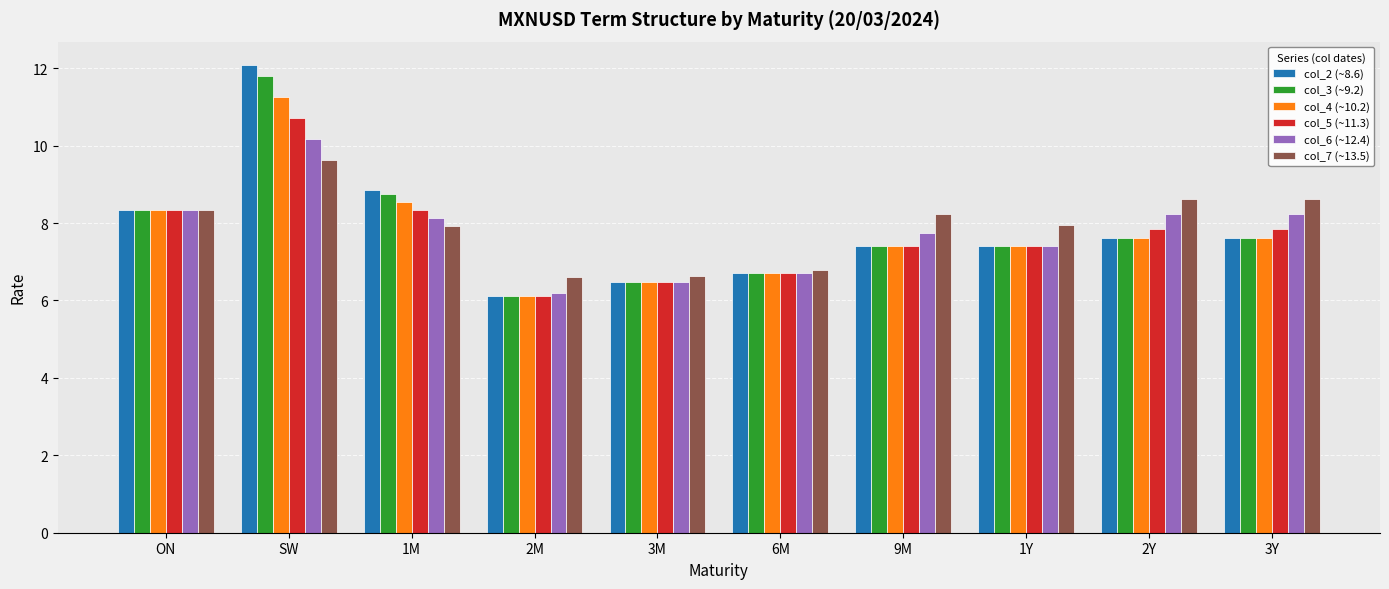

What is the difference between the col_7 (~13.5) values at SW and 6M?

2.8